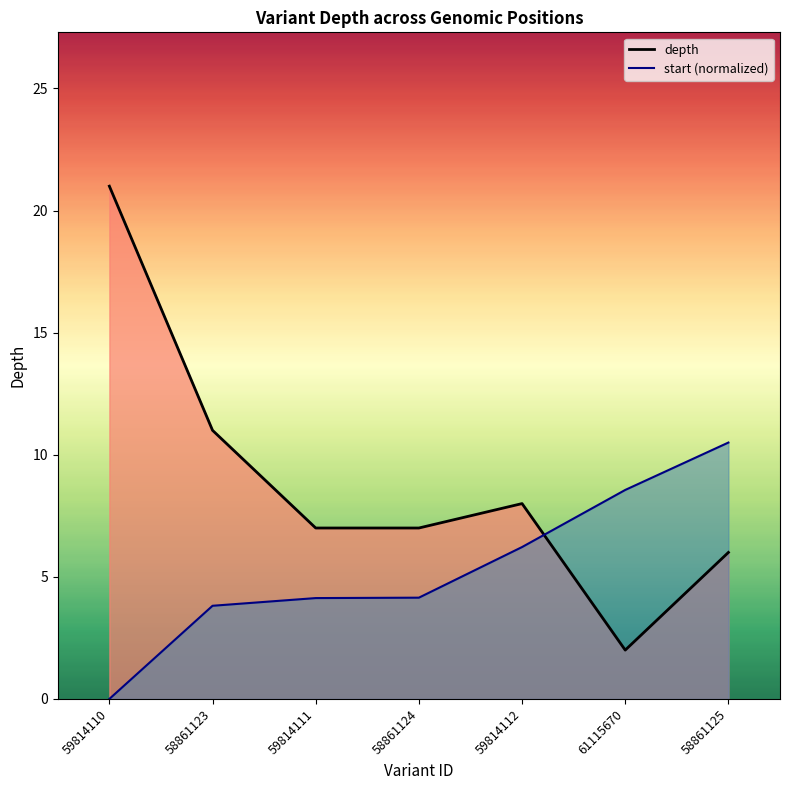

What position from the left is 58861125?

7